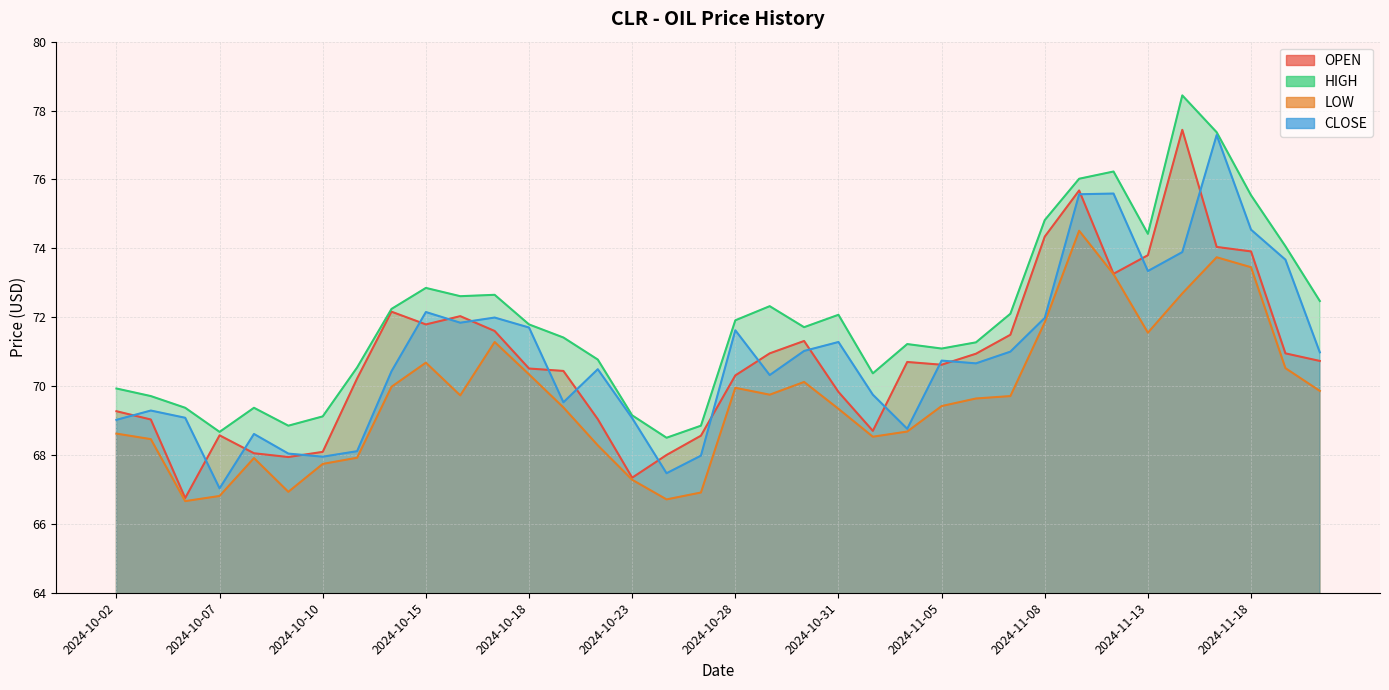

Is the value of LOW at 2024-10-03 greater than the value of HIGH at 2024-11-08?

No